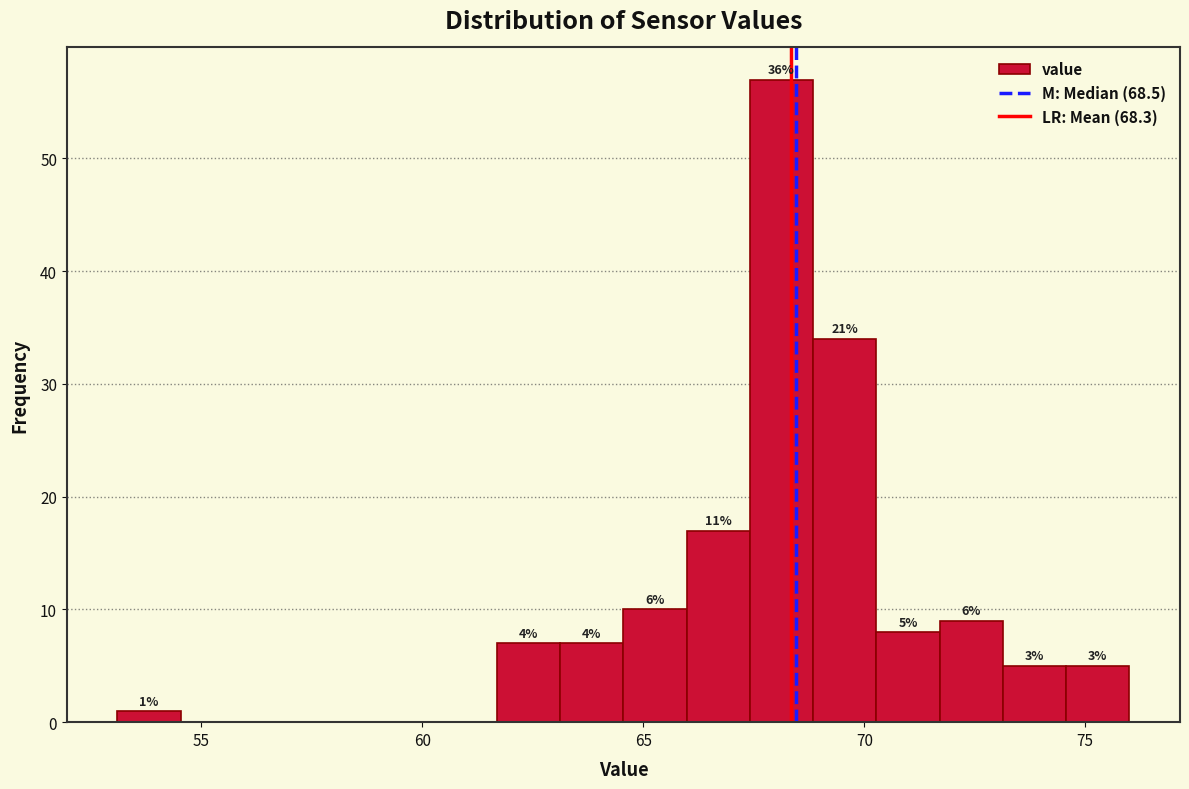

Read against the x-axis, roughly where is the centre of the tallest bar?

68.0